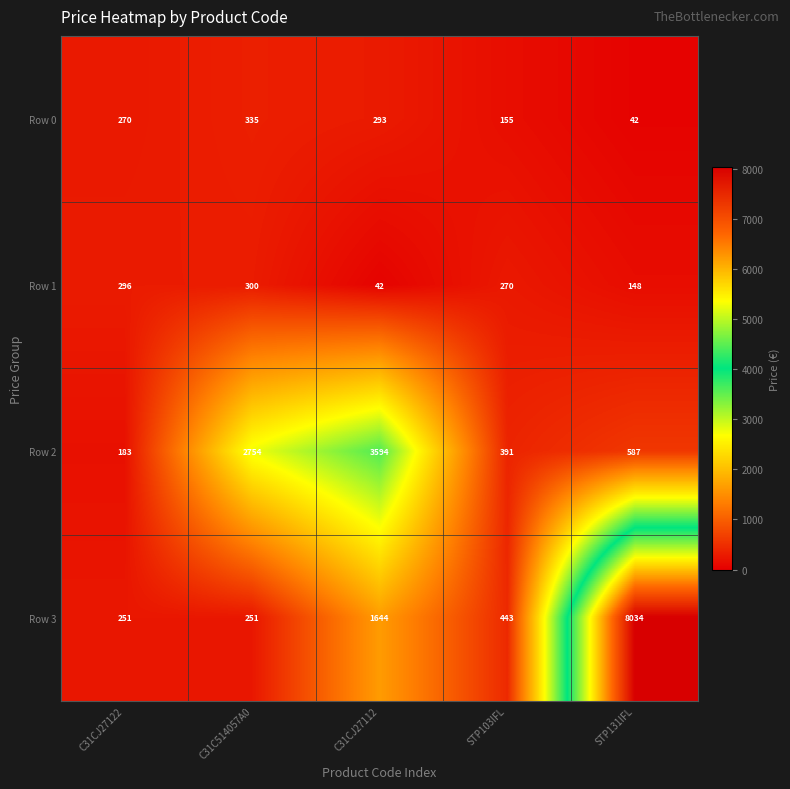

Rank the series at STP103IFL from lowest to highest value.

Row 0, Row 1, Row 2, Row 3